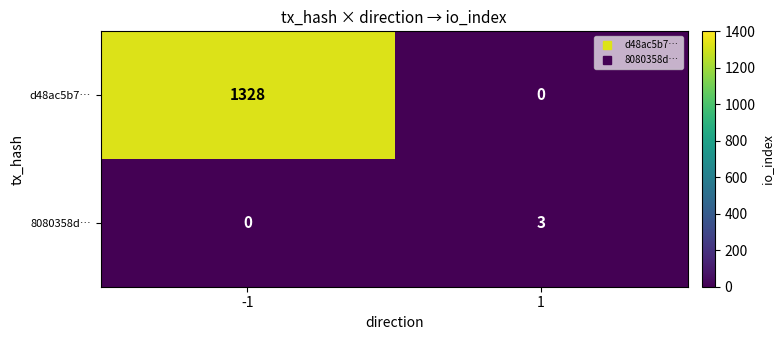

Reading left to right, what are all the values shown in this chart?

d48ac5b7…: 1328	0
8080358d…: 0	3